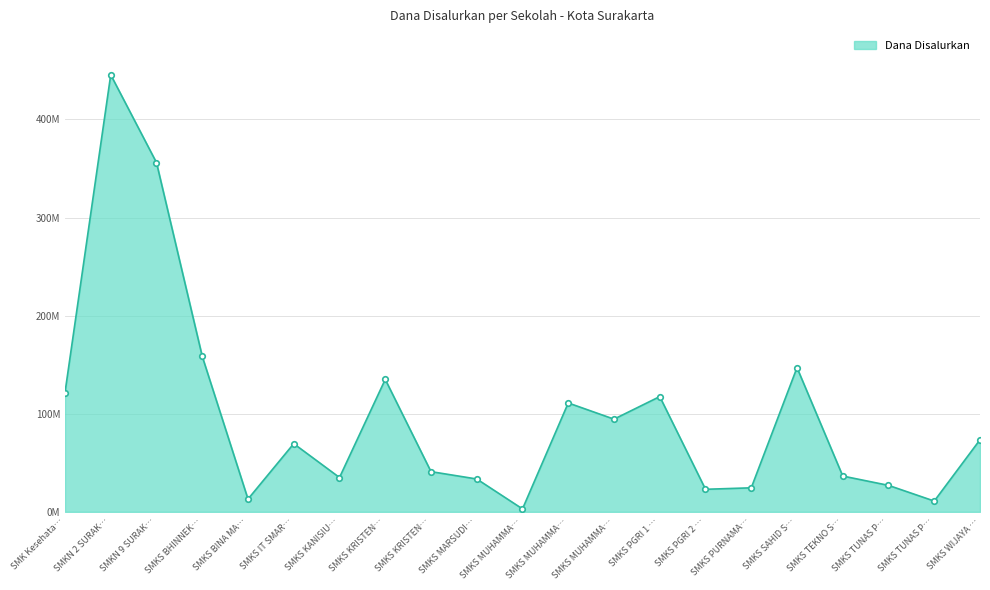

List the labels in order of value, smallest first.

SMKS MUHAMMA…, SMKS TUNAS P…, SMKS BINA MA…, SMKS PGRI 2 …, SMKS PURNAMA…, SMKS TUNAS P…, SMKS MARSUDI…, SMKS KANISIU…, SMKS TEKNO S…, SMKS KRISTEN…, SMKS IT SMAR…, SMKS WIJAYA …, SMKS MUHAMMA…, SMKS MUHAMMA…, SMKS PGRI 1 …, SMK Kesehata…, SMKS KRISTEN…, SMKS SAHID S…, SMKS BHINNEK…, SMKN 9 SURAK…, SMKN 2 SURAK…